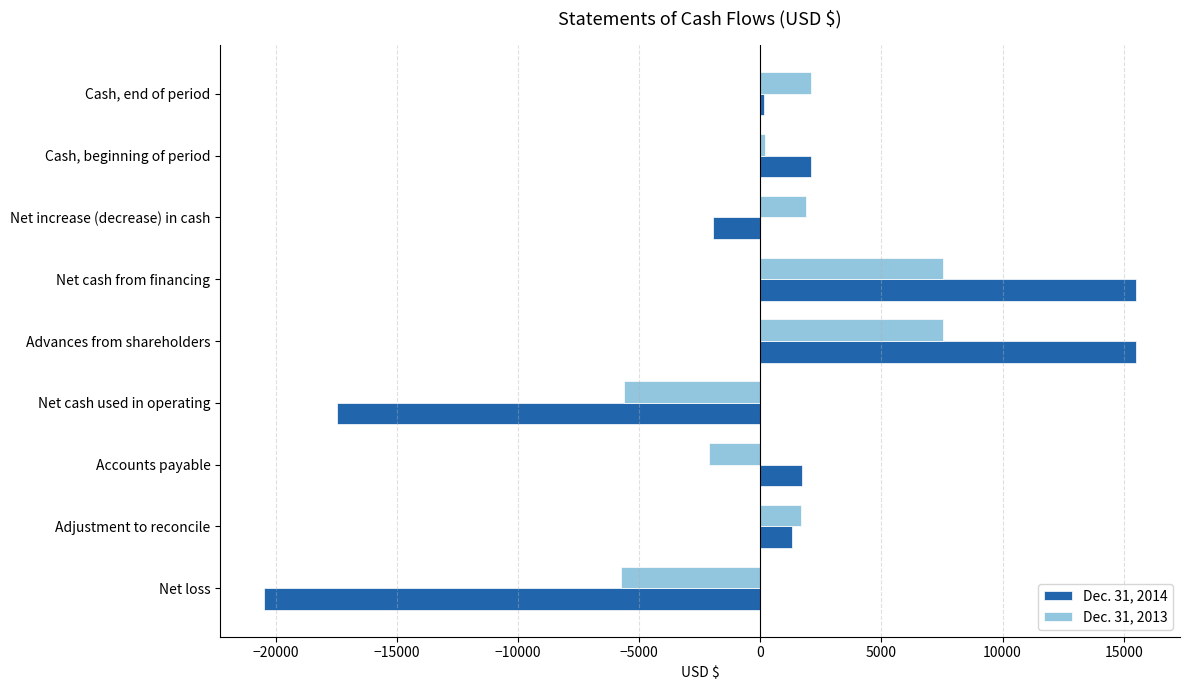

The value of Dec. 31, 2013 at Net cash from financing is 7534. True or false?

True